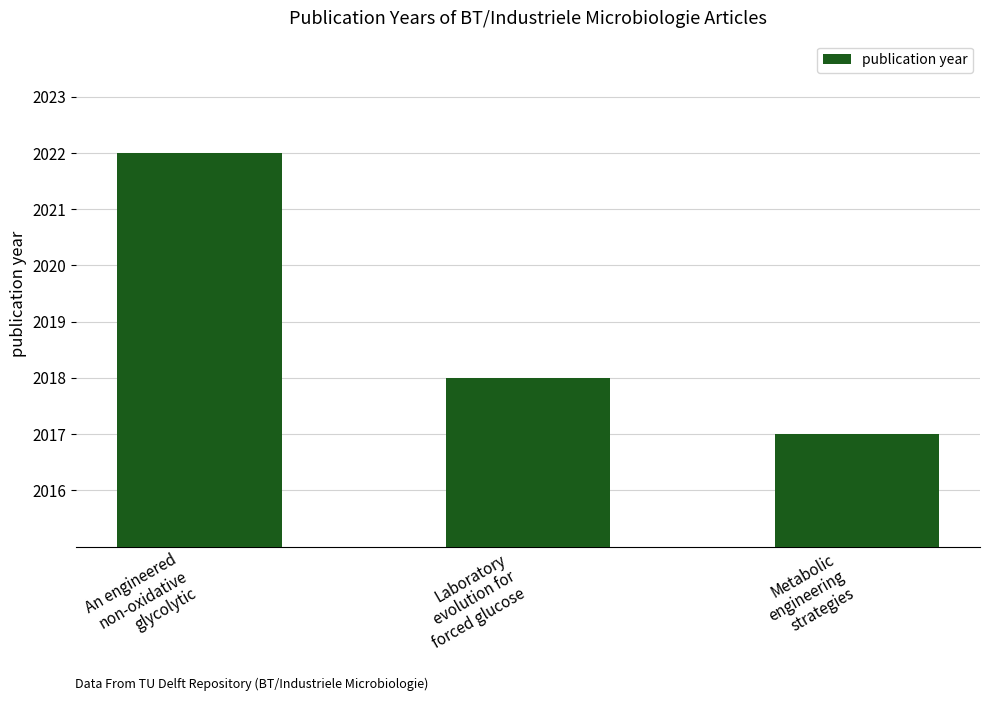

Is it true that the value at An engineered
non-oxidative
glycolytic is 2022?

True